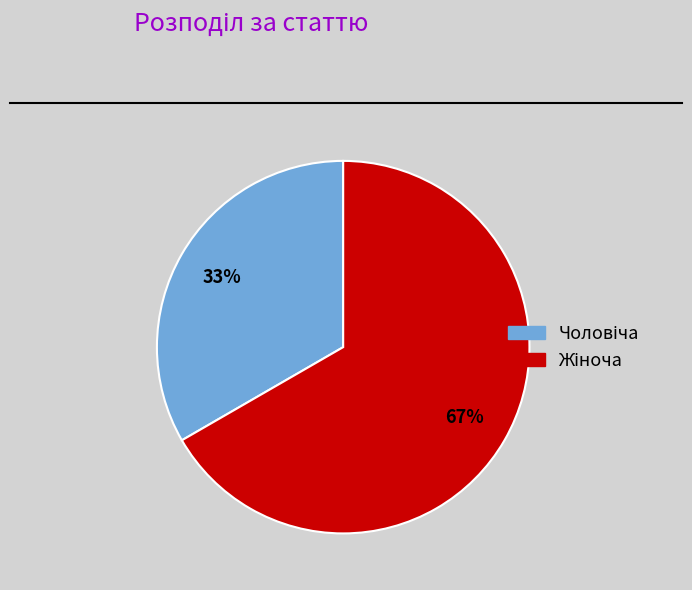

Is there a majority slice in this chart?

Yes